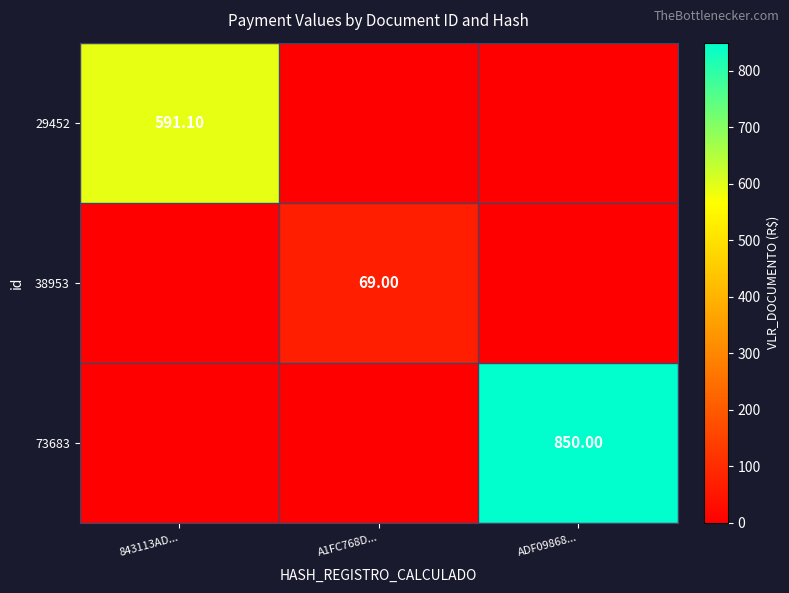

What is the sum of all 73683 values?

850.0